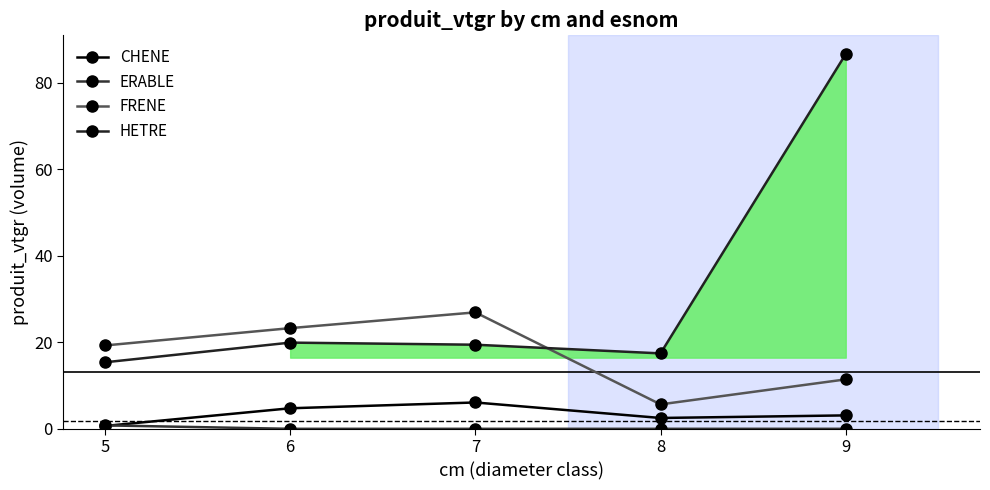

What is the highest value of the ERABLE series?

0.8